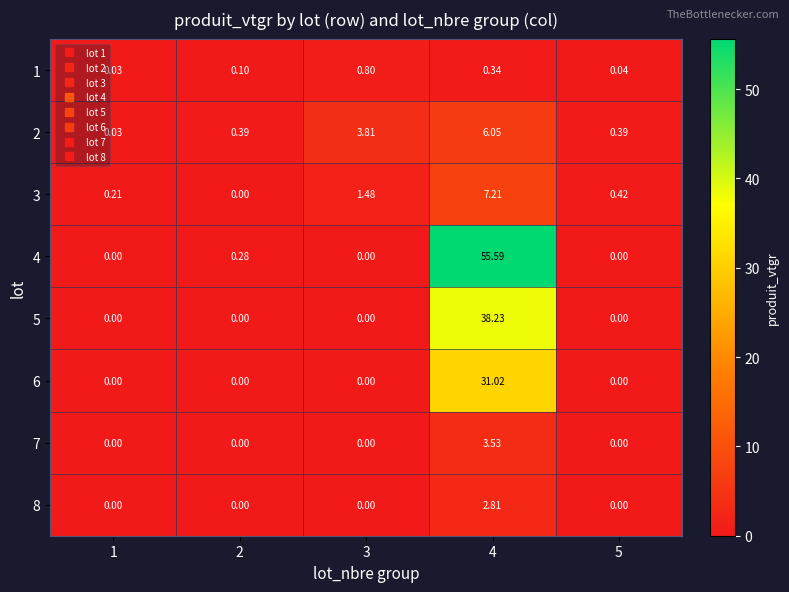

Which series has the largest total across all categories?

4